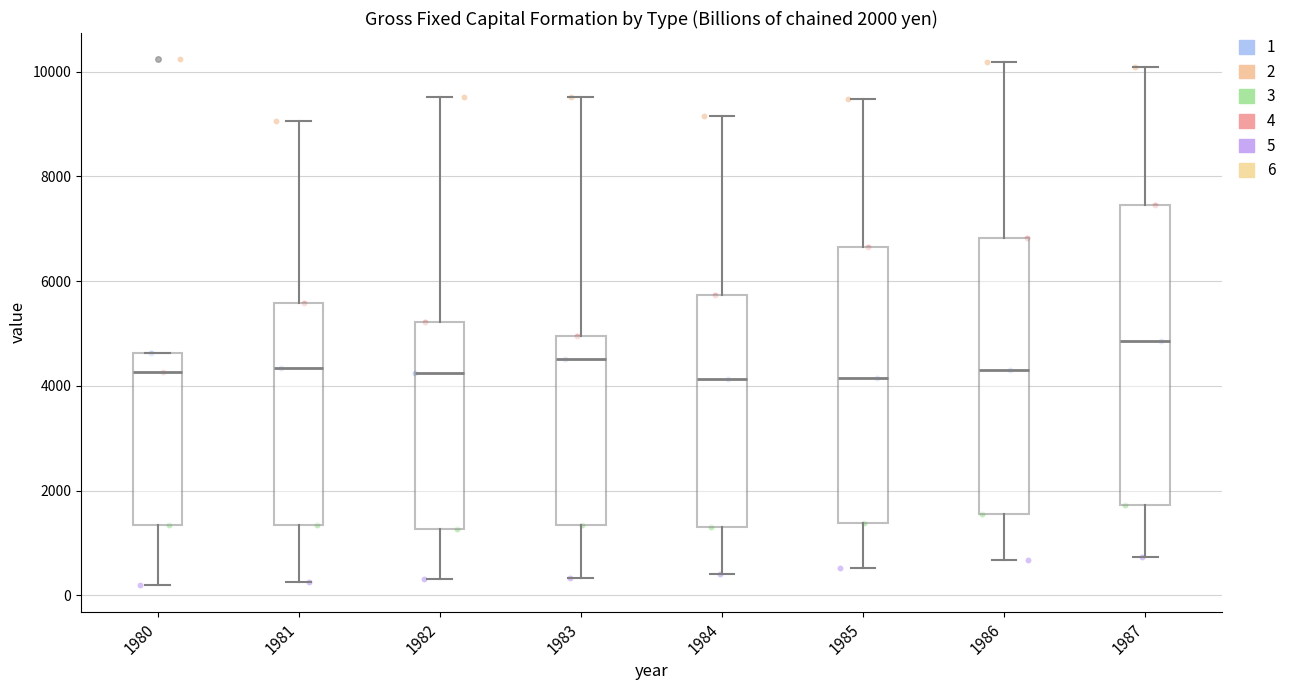

Which box is the tallest, from its lower edge to its upper edge?

1987